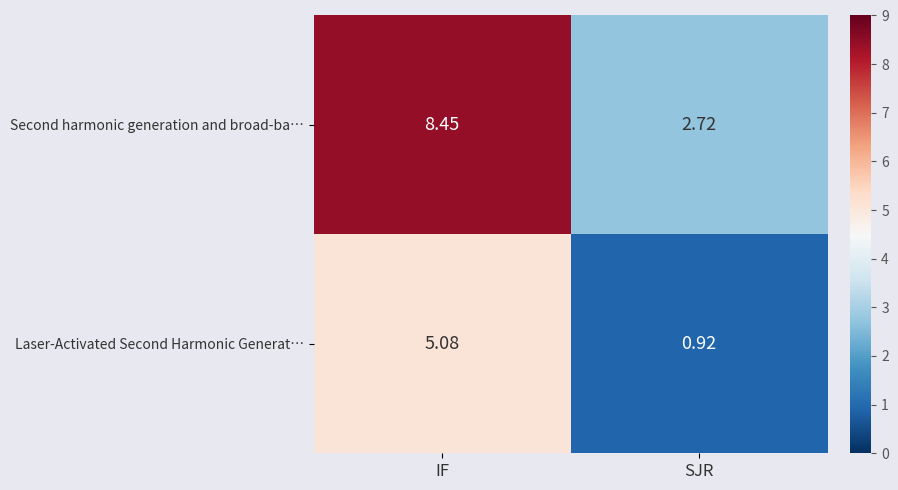

How many data points in Second harmonic generation and broad-ba… are less than 8?

1